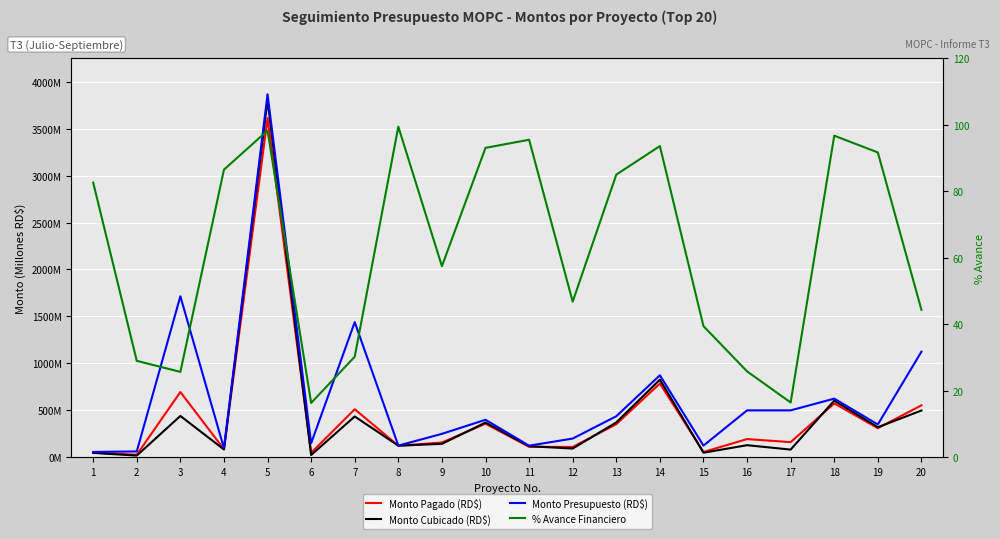

How many distinct data groups are displayed?

4